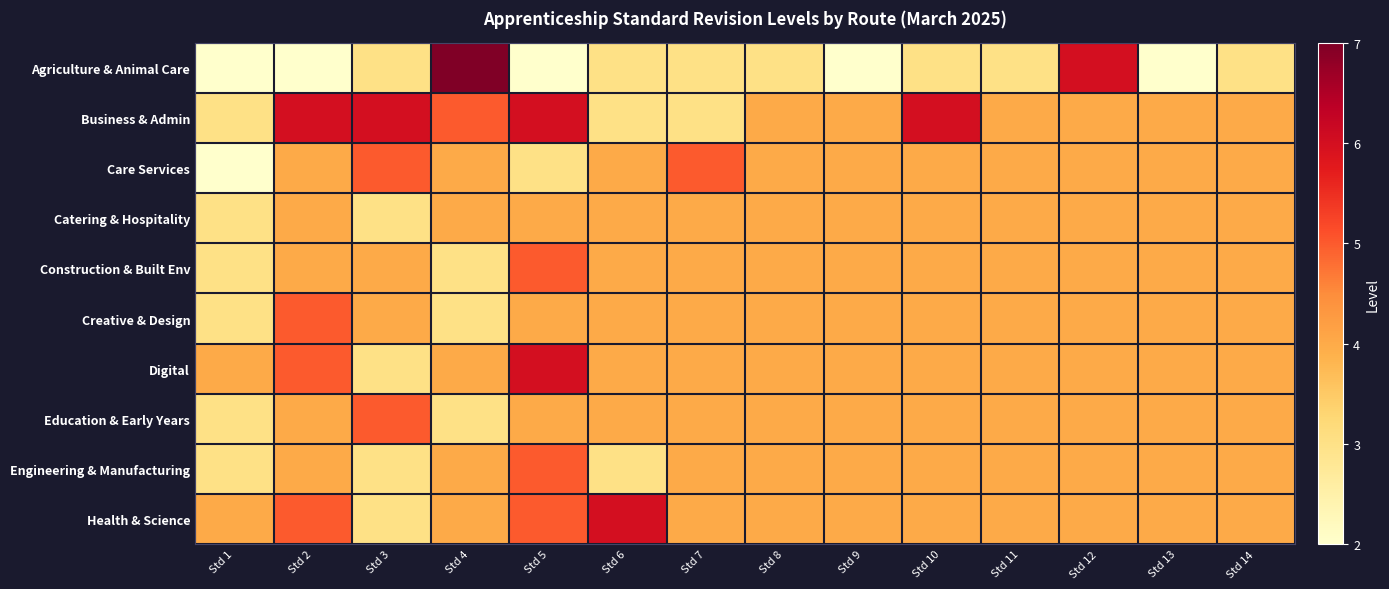

Which series has the largest range (max minus min)?

Agriculture & Animal Care